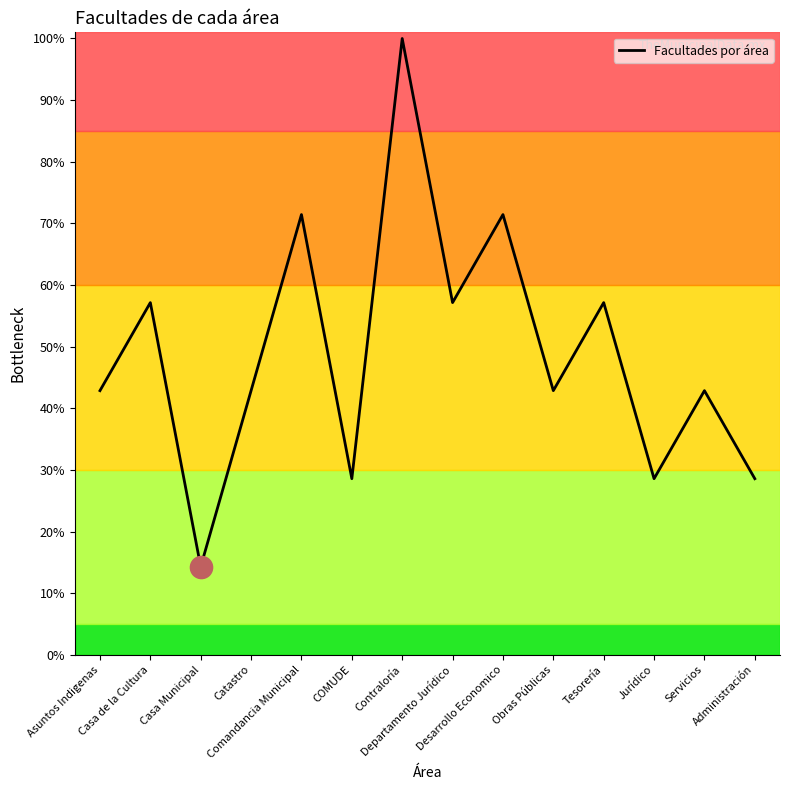

What is the maximum value shown in the chart?

100.0